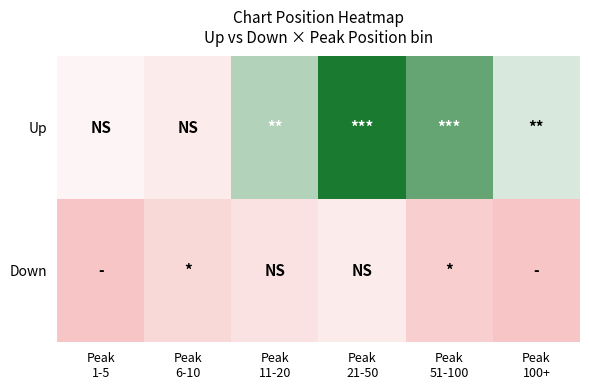

At which category is the sum across all series the highest?

Peak
21-50